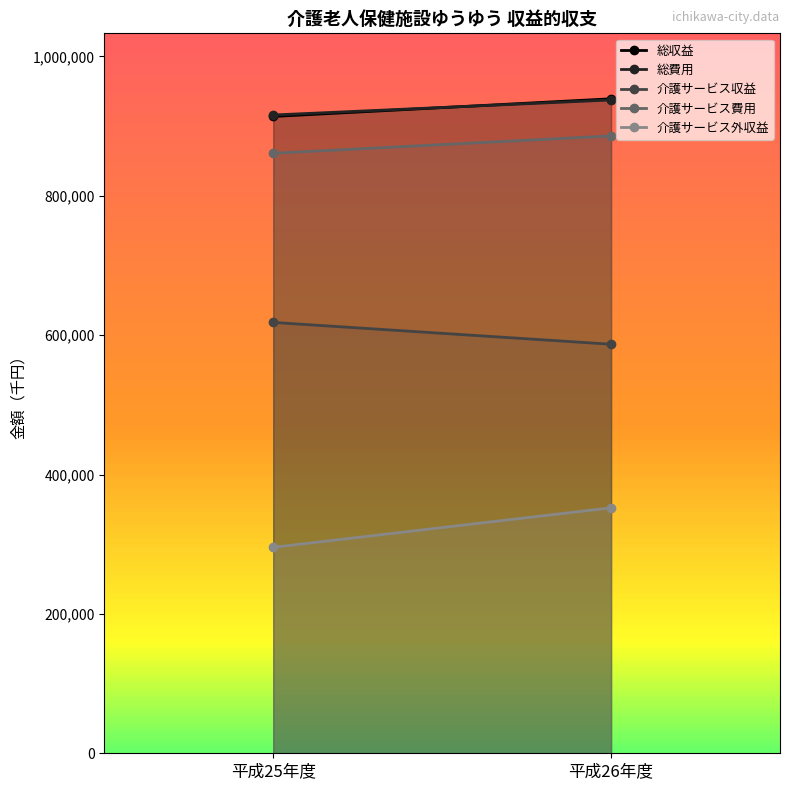

The value of 総費用 at 平成26年度 is 1490550. True or false?

False